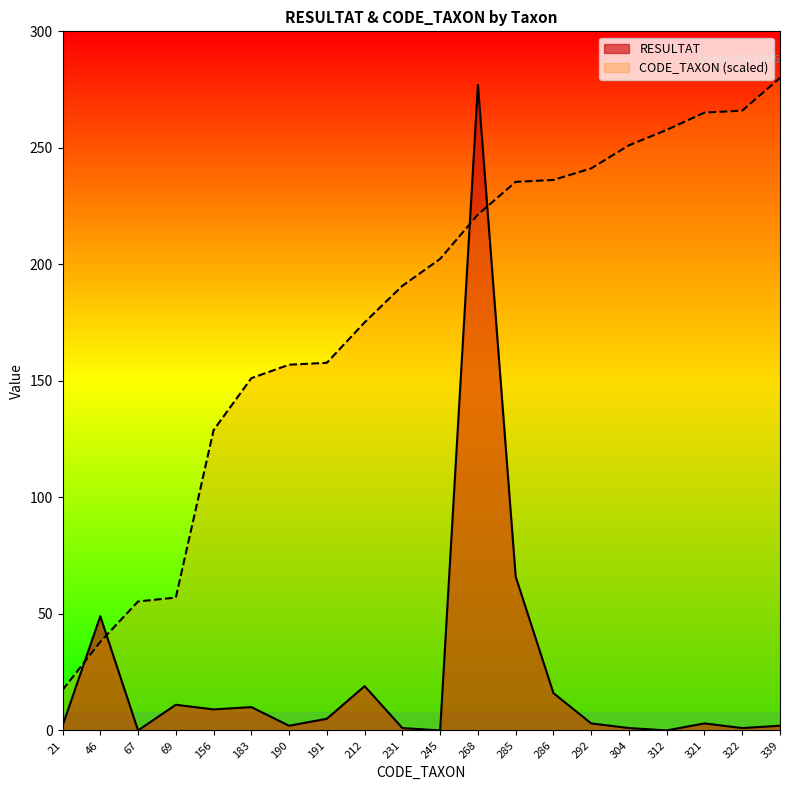

Reading right to left, what are all the values shown in this chart?

RESULTAT: 339=2.0	322=1.0	321=3.0	312=0.0	304=1.0	292=3.0	286=16.0	285=66.0	268=277.0	245=0.0	231=1.0	212=19.0	191=5.0	190=2.0	183=10.0	156=9.0	69=11.0	67=0.0	46=49.0	21=2.0
CODE_TAXON: 339=280.0	322=266.0	321=265.1	312=257.7	304=251.1	292=241.2	286=236.2	285=235.4	268=221.4	245=202.4	231=190.8	212=175.1	191=157.8	190=156.9	183=151.2	156=128.8	69=57.0	67=55.3	46=38.0	21=17.3